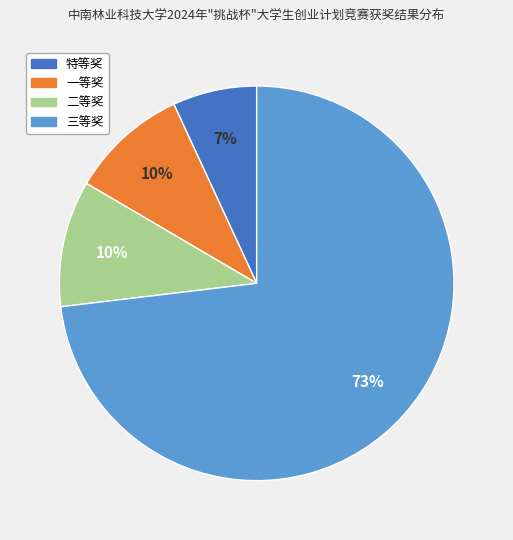

Is it true that 一等奖 is 10% of the pie?

True